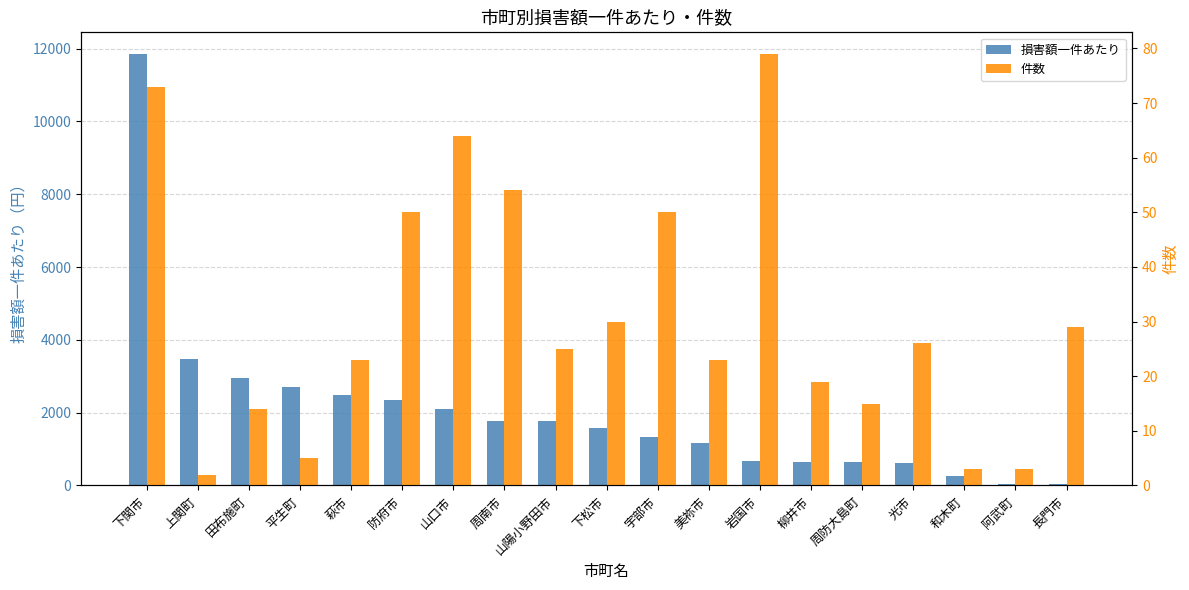

What position from the right is 下関市?

19